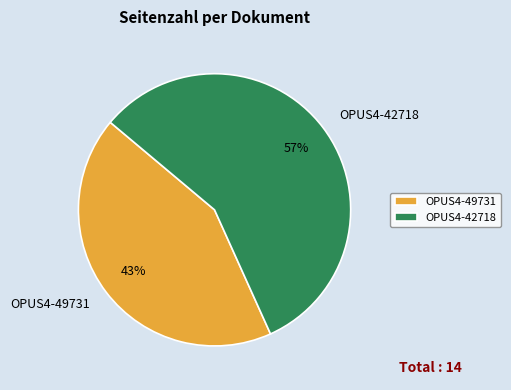

Which slice represents more than half of the pie?

OPUS4-42718